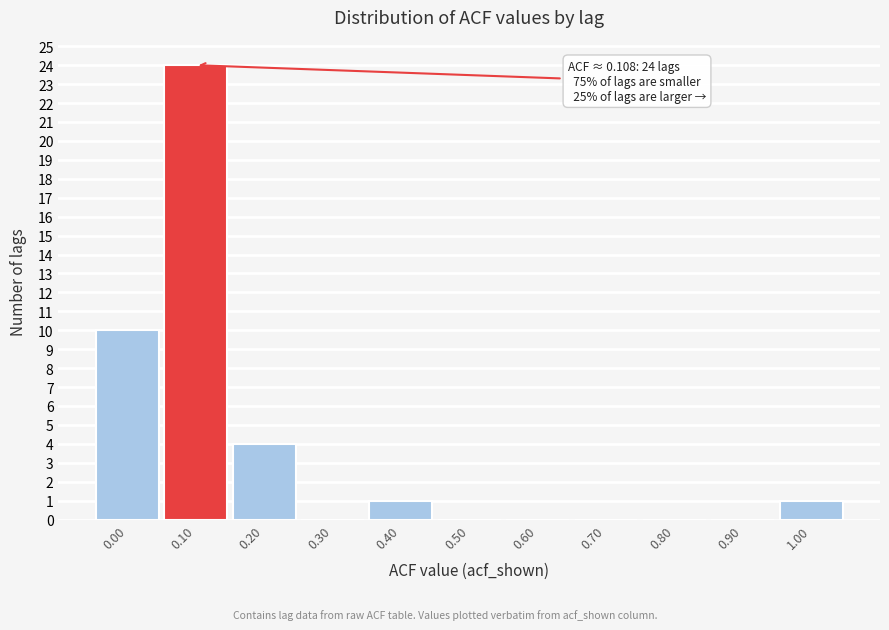

Over which range of the x-axis is the bar tallest?

0.05 to 0.15